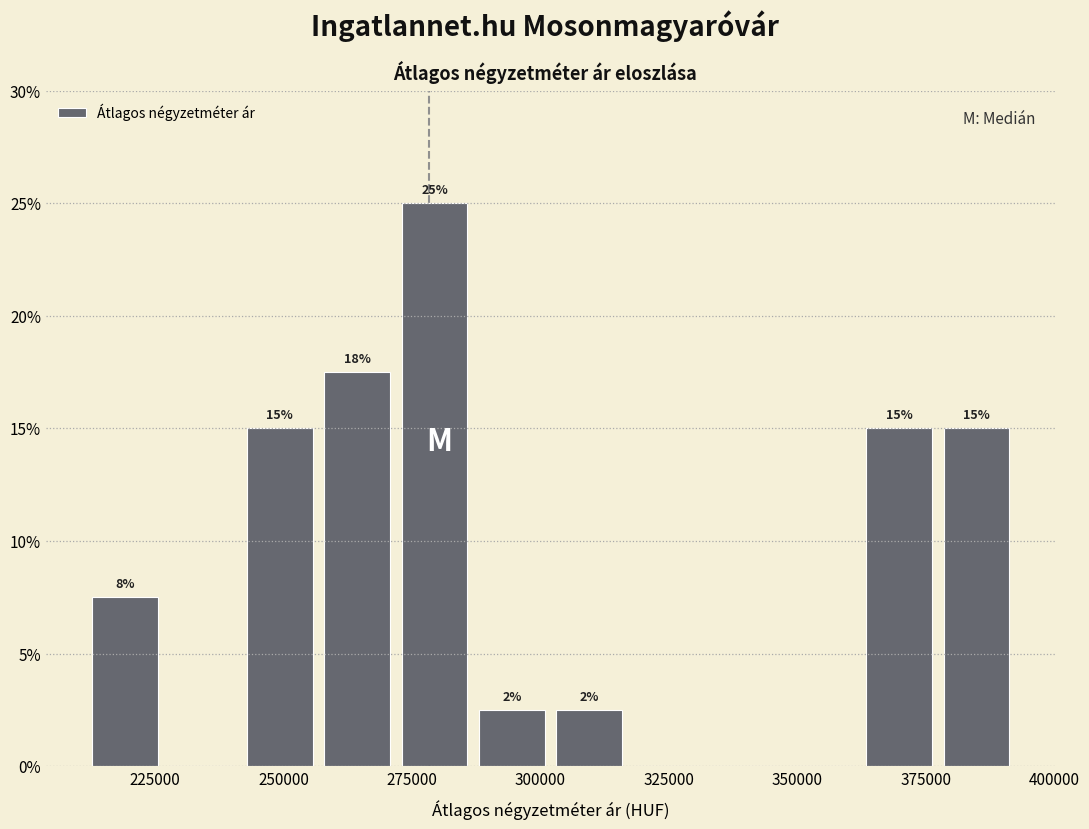

Read against the x-axis, roughly where is the centre of the tallest bar?

280000